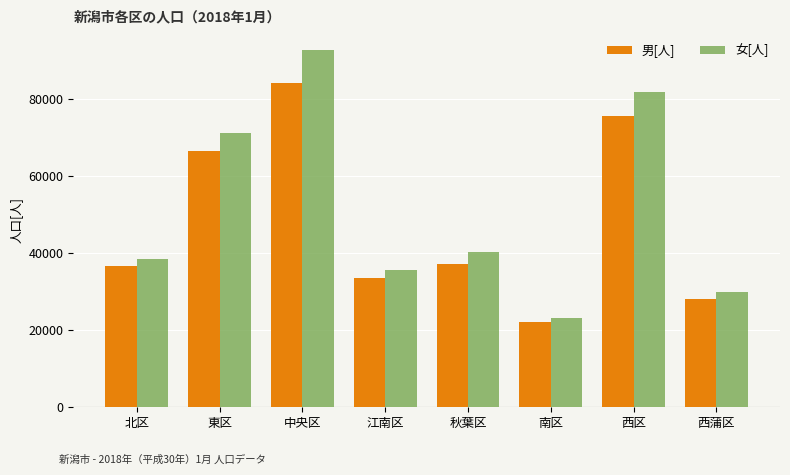

How many bars are there in each group?

2